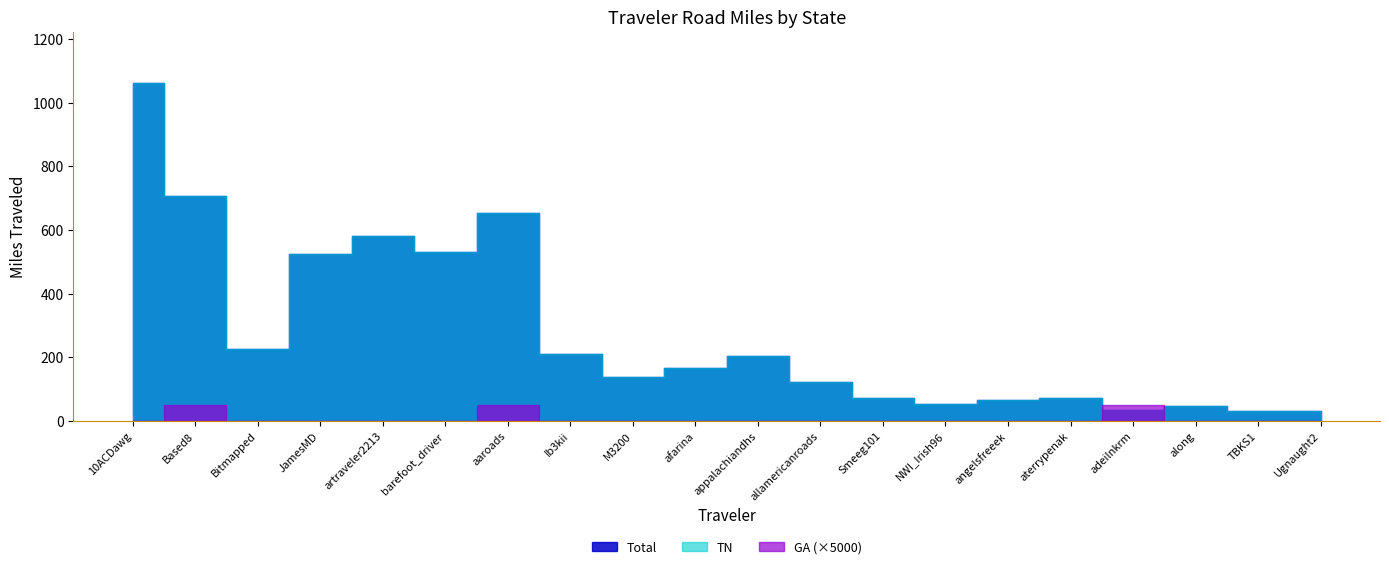

What is the total value across all series at along?

92.0